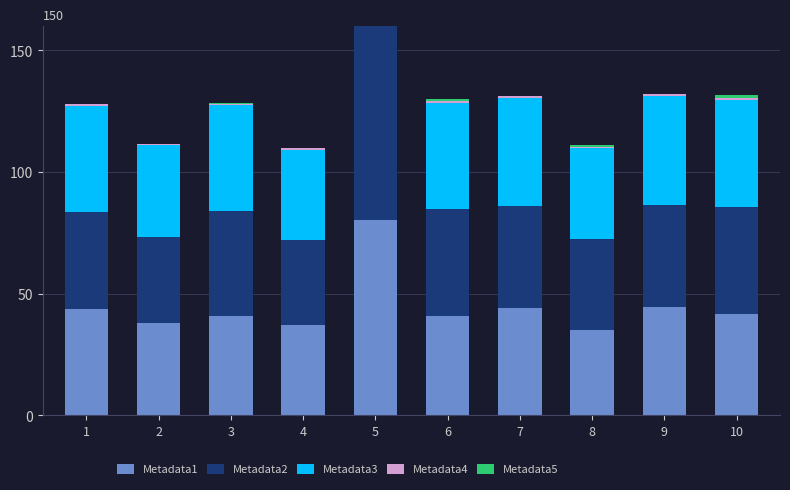

At how many categories does at least one series exceed 54?

1